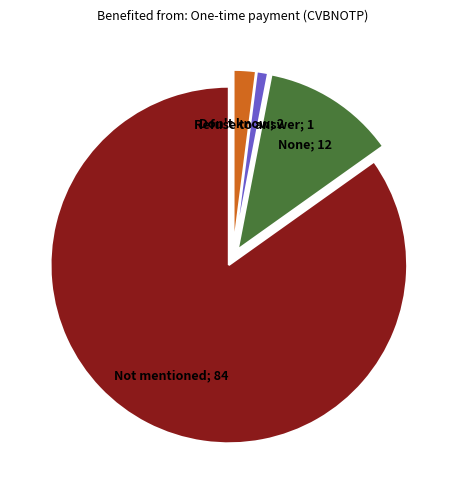

Does any single category account for the majority?

Yes